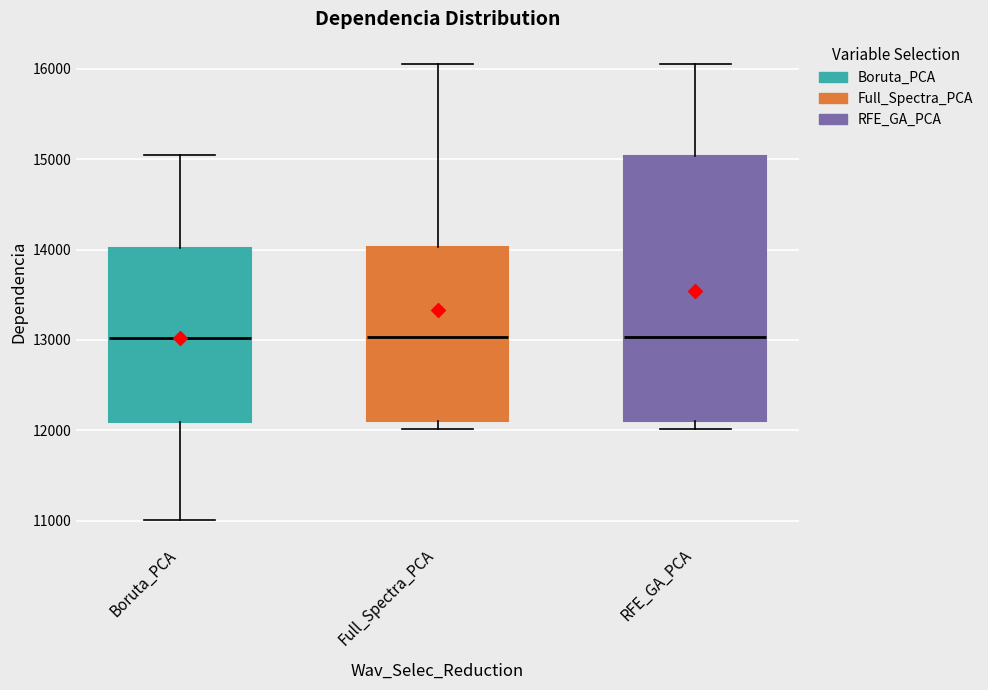

Which box is the tallest, from its lower edge to its upper edge?

RFE_GA_PCA